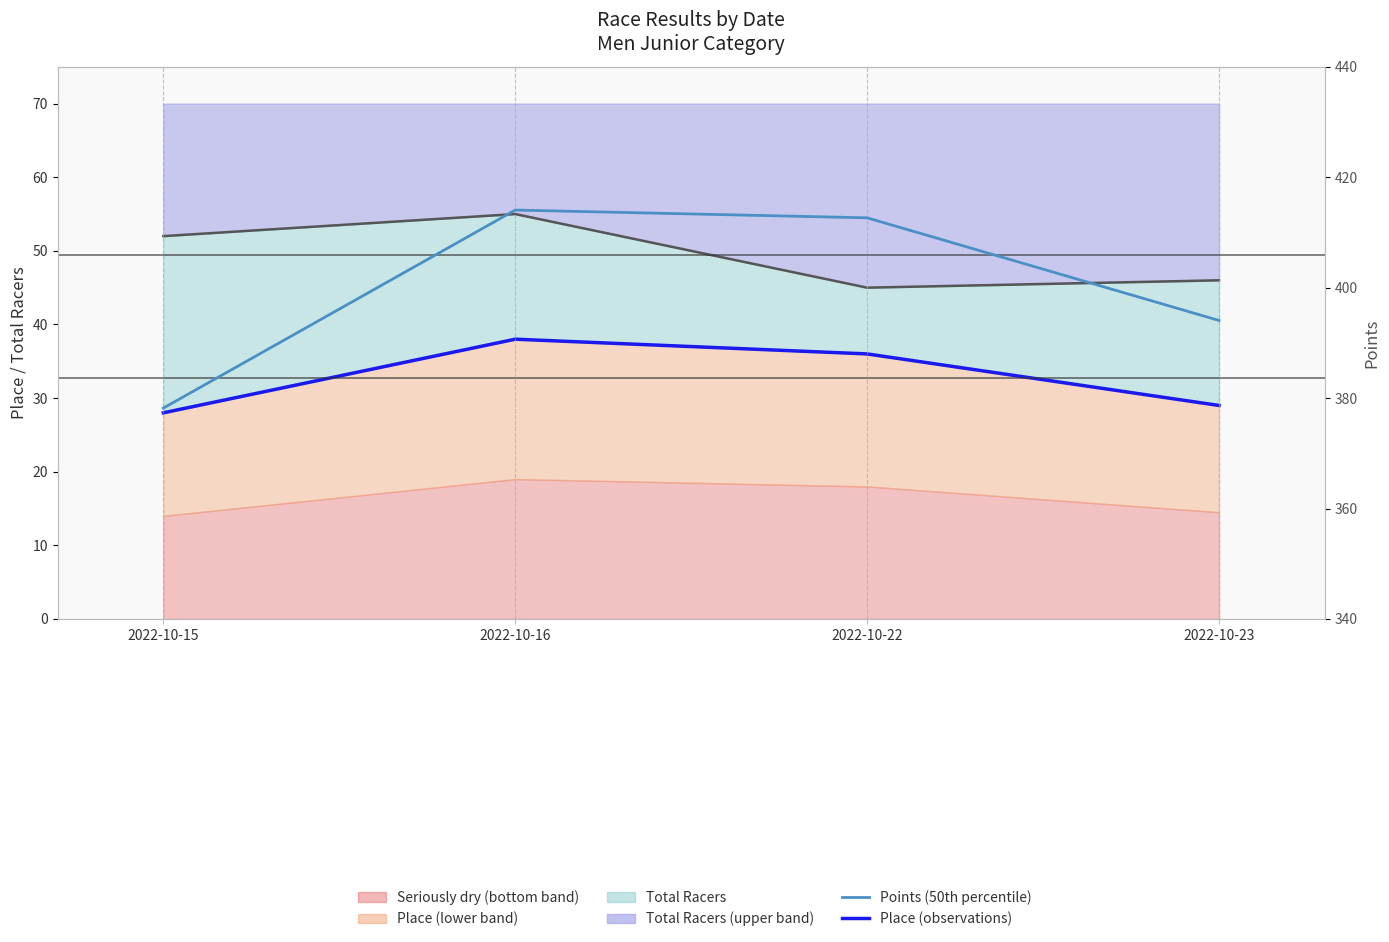

How many interior local peaks does the Place (observations) series have?

1